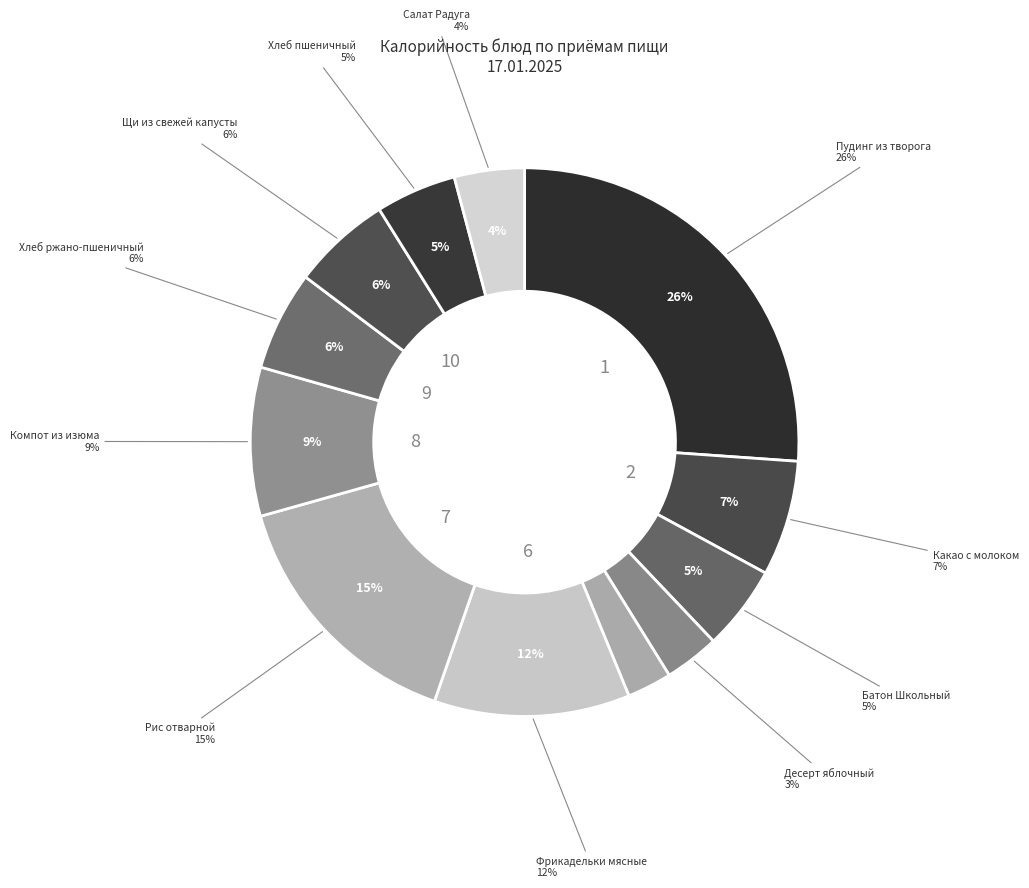

To the nearest percent, what is the difference between the Хлеб ржано-пшеничный and Какао с молоком slice percentages?

1%